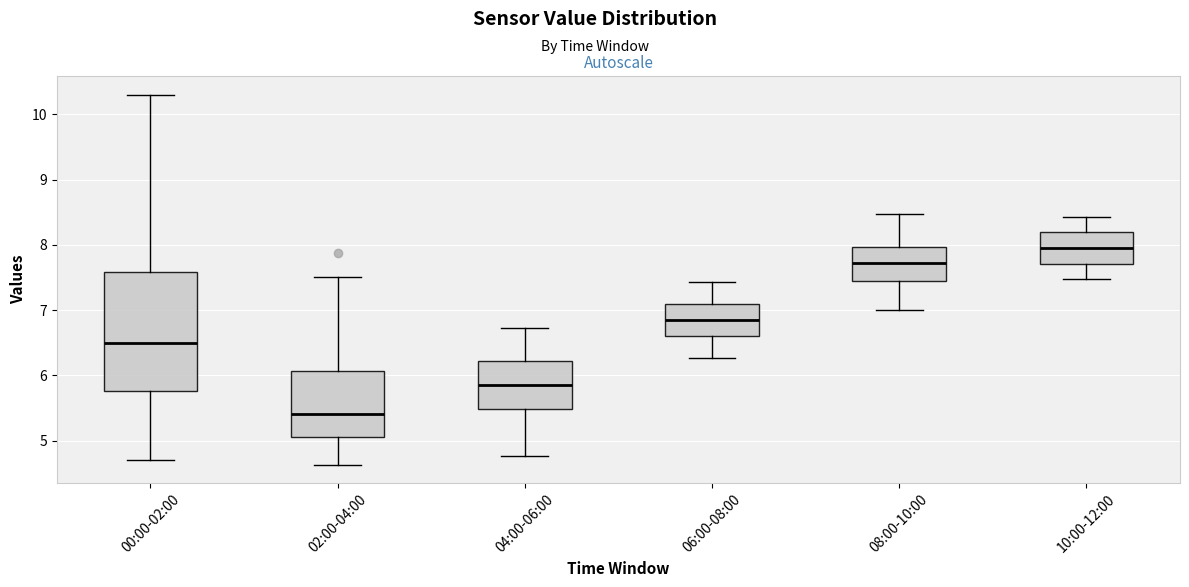

Which box has the highest median line?

10:00-12:00